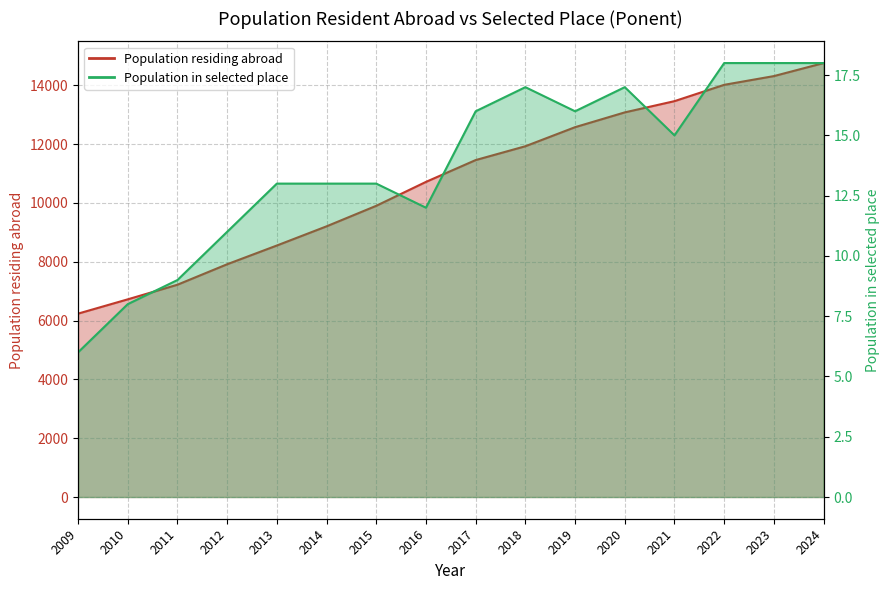

Is it true that Population in selected place equals 3 at 2011?

False